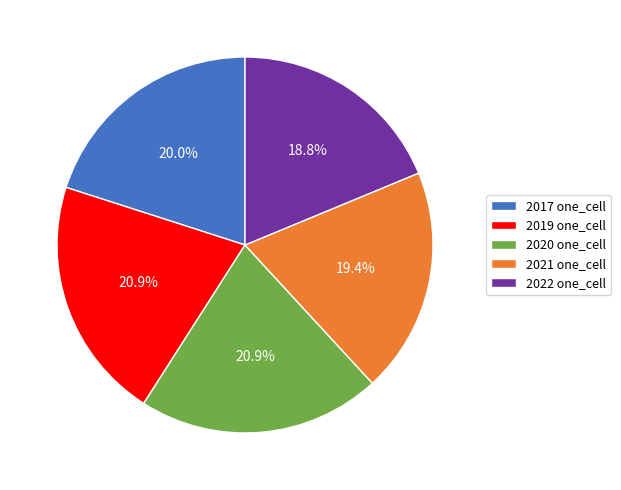

Approximately how many times larger is the value at 2021 one_cell compared to 2020 one_cell?

0.9